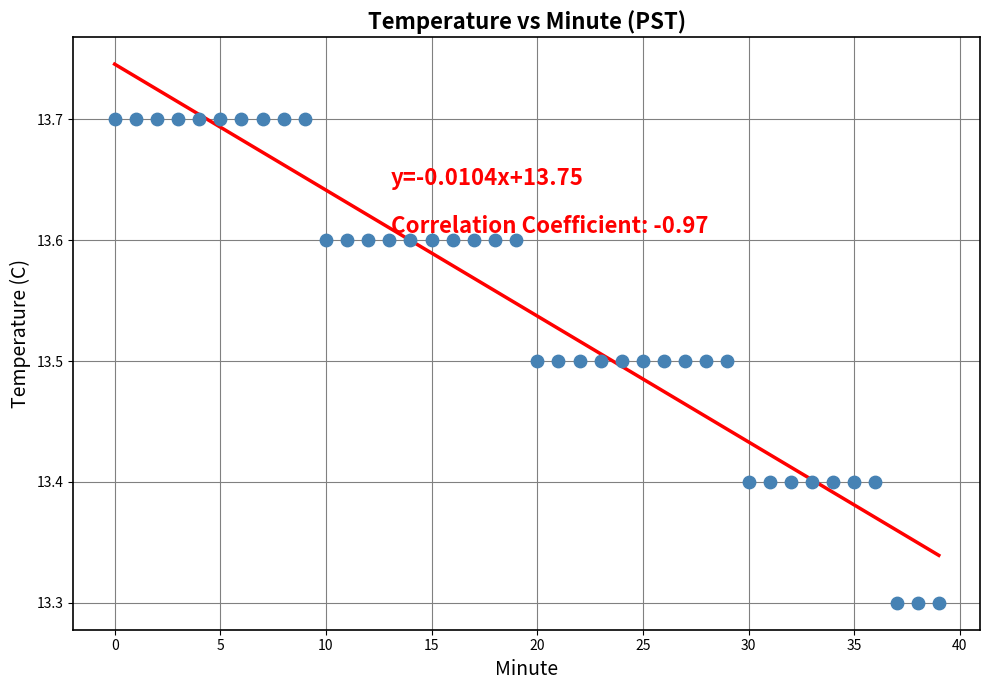

Count the number of points in this scatter plot.

40